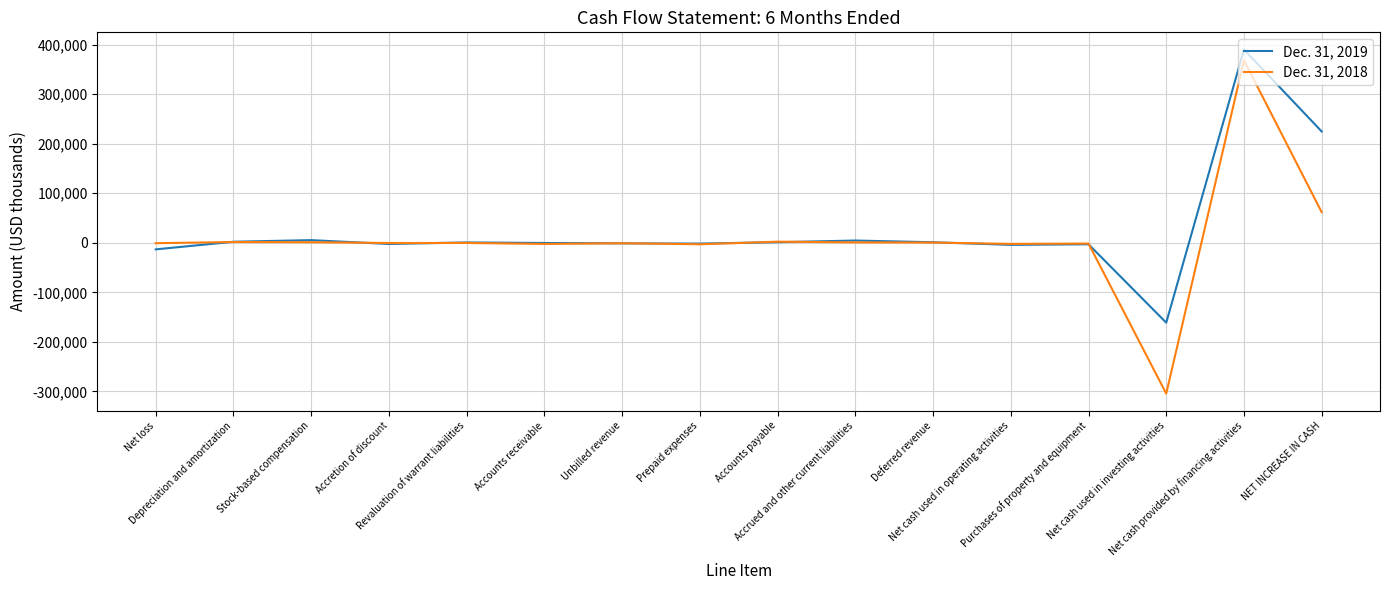

Rank the series at Net cash used in investing activities from highest to lowest value.

Dec. 31, 2019, Dec. 31, 2018